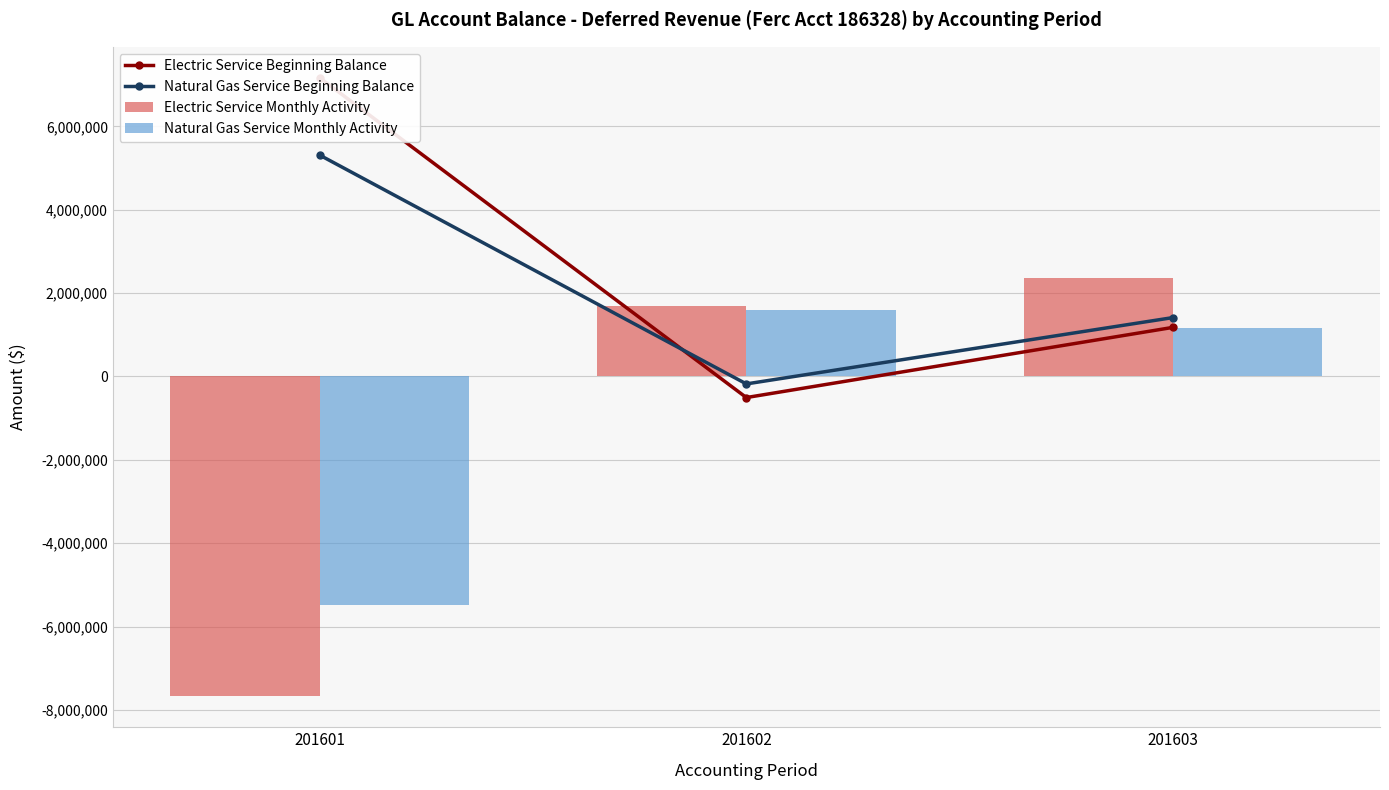

What are all the series names shown in the legend?

Electric Service Beginning Balance, Natural Gas Service Beginning Balance, Electric Service Monthly Activity, Natural Gas Service Monthly Activity